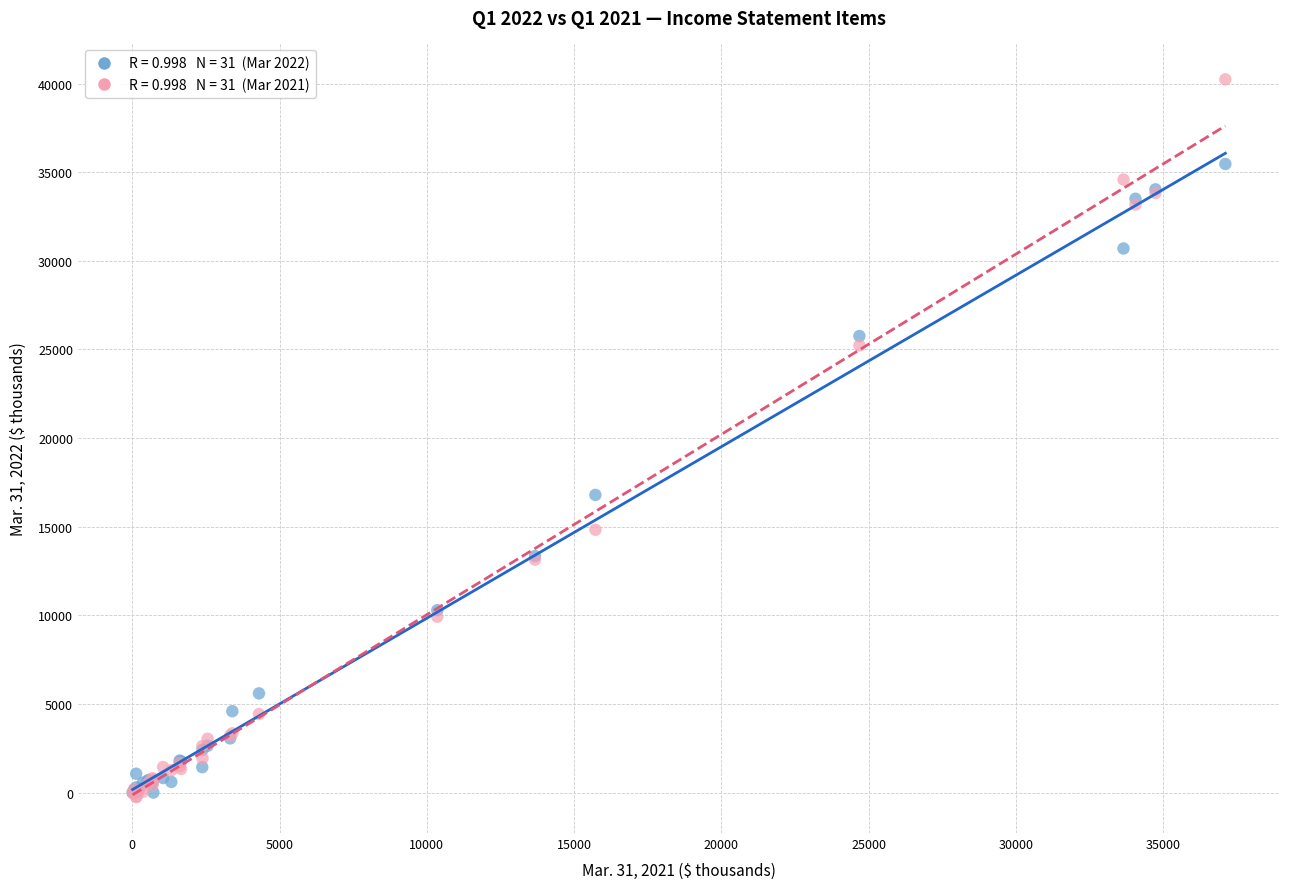

Across all series, what Y value is closest to 19989?

16792.0